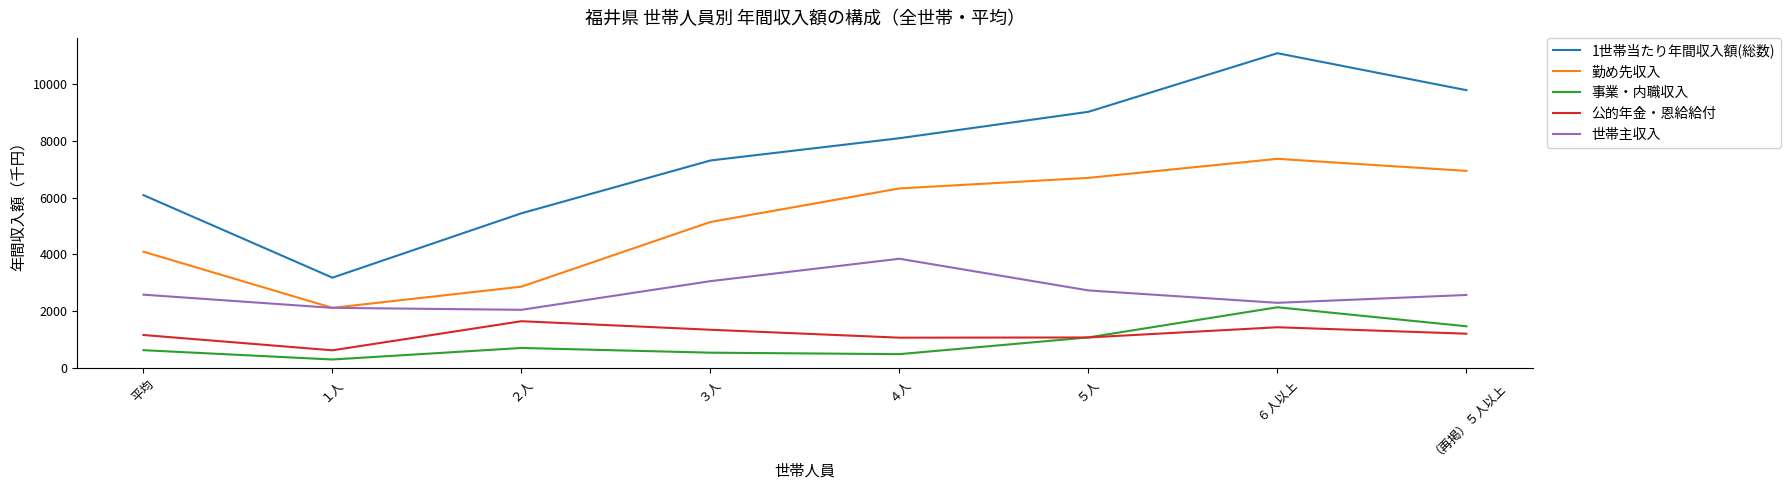

What value does the 勤め先収入 series have at （再掲）５人以上?

6943